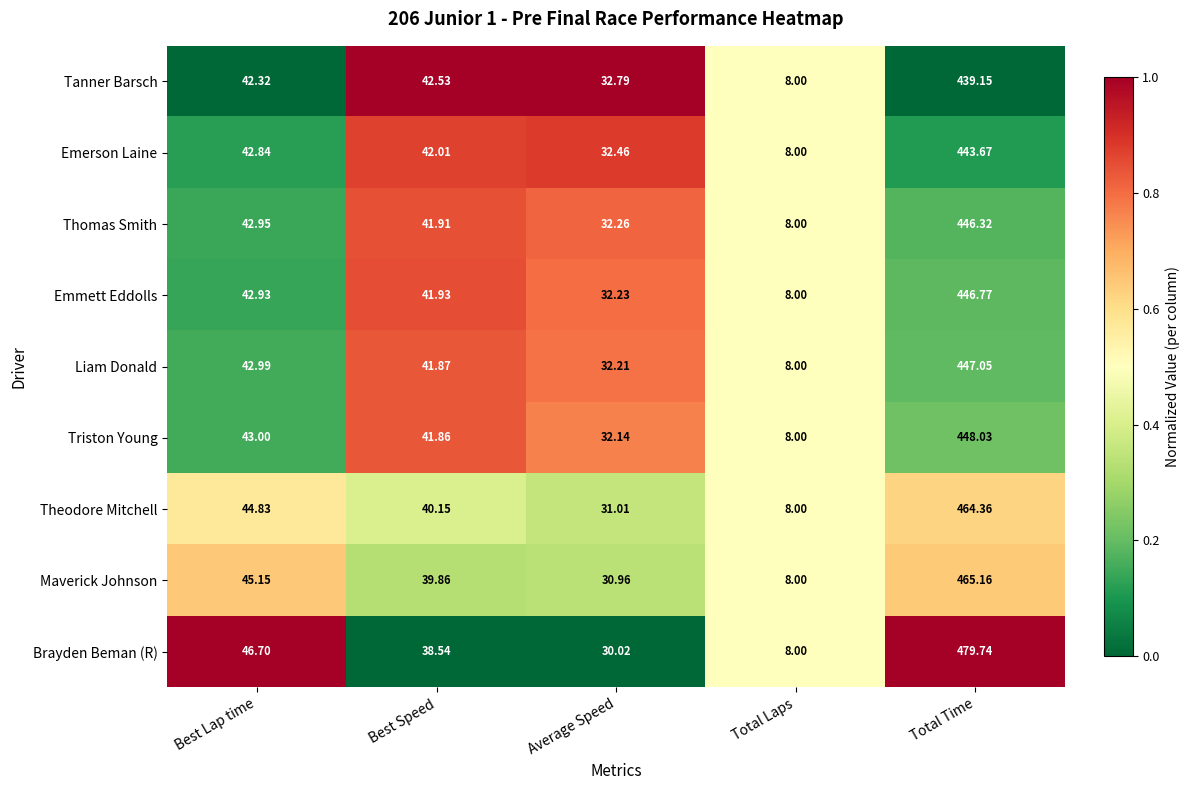

At which label does Thomas Smith first exceed 41?

Best Lap time